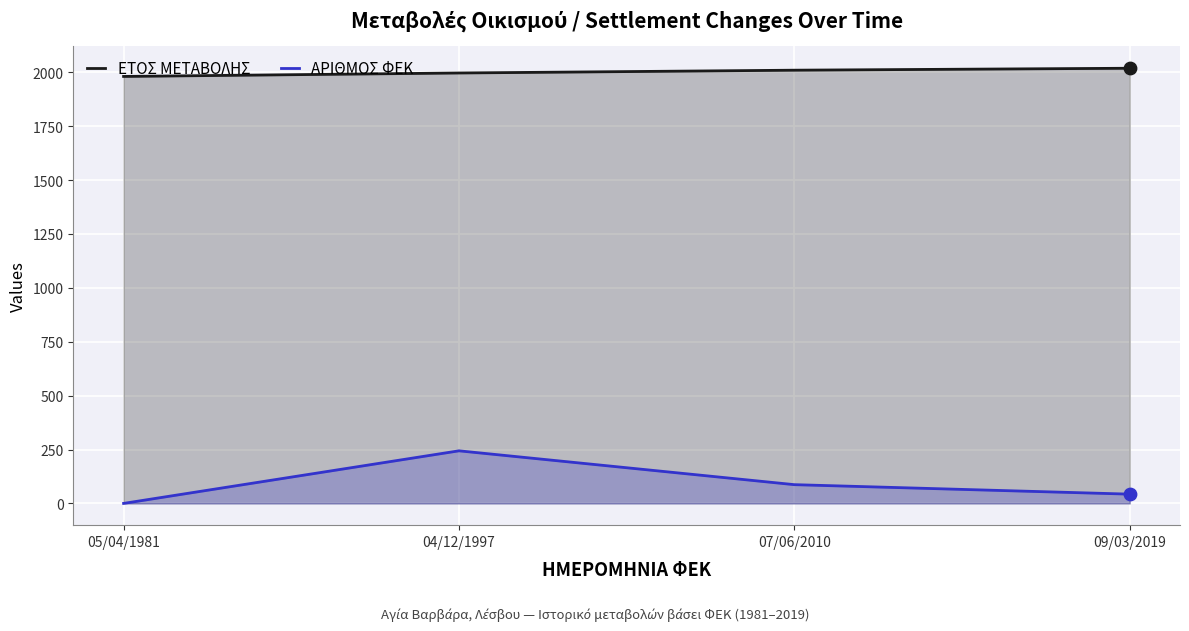

Which series reaches the minimum Y coordinate?

ΑΡΙΘΜΟΣ ΦΕΚ